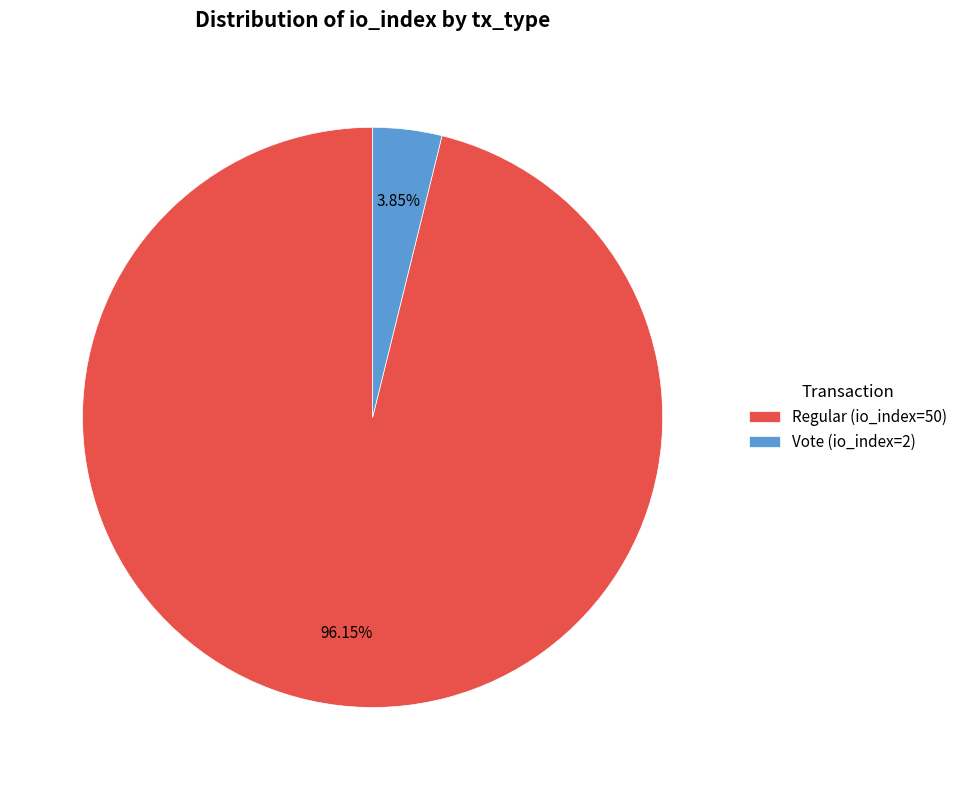

Count the number of slices in the pie.

2